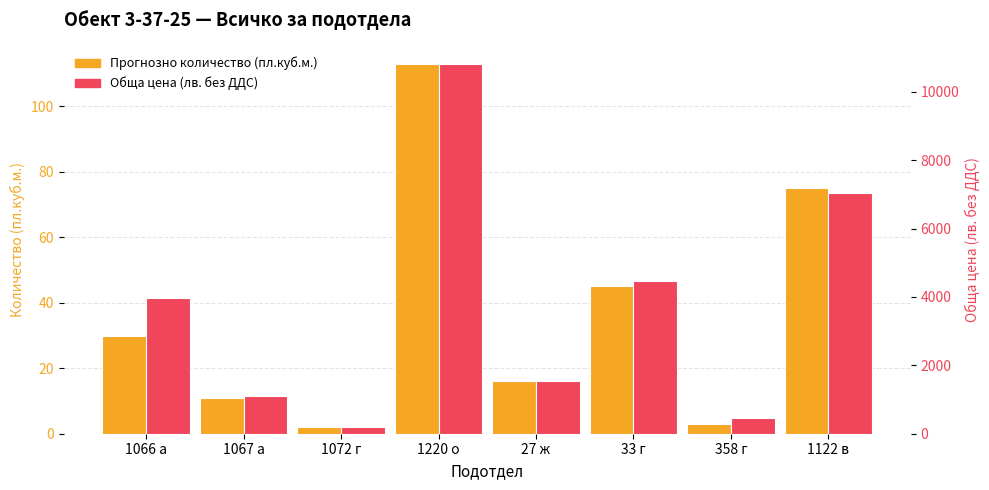

Rank the series by their maximum value, from lowest to highest.

Прогнозно количество (пл.куб.м.), Обща цена (лв. без ДДС)